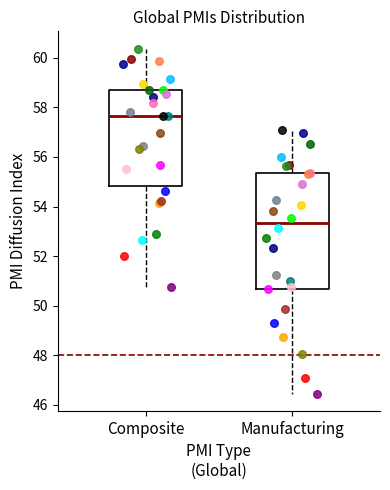

Which box's median line is the lowest?

Manufacturing